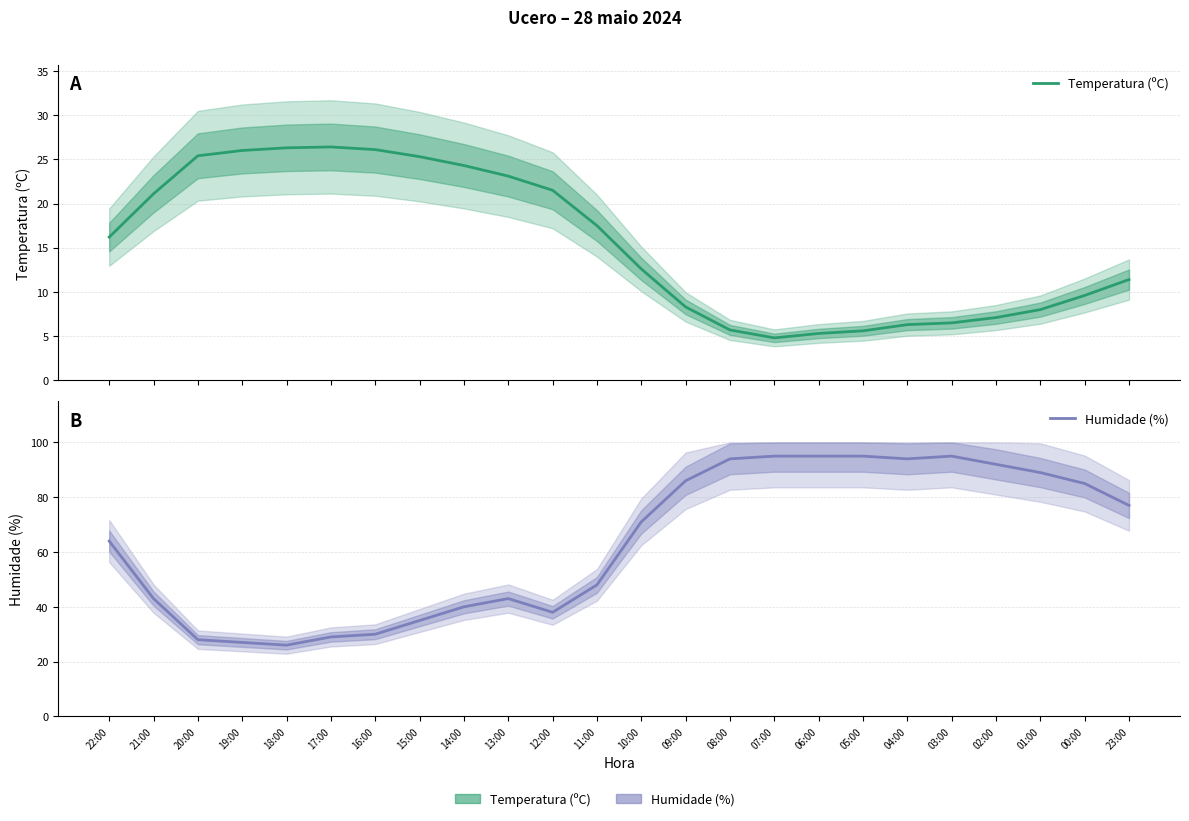

Is the value of Temperatura (ºC) at 14:00 greater than the value of Humidade (%) at 02:00?

No